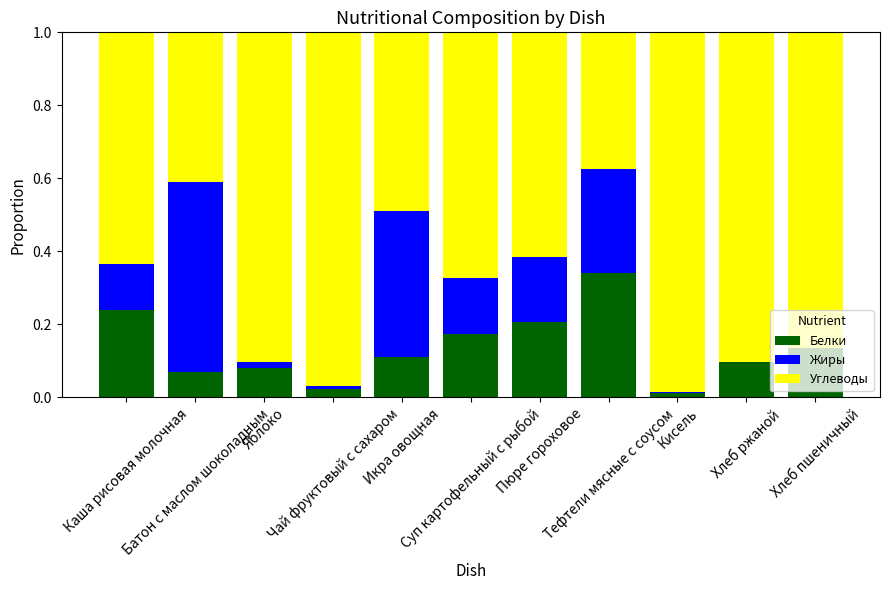

What is the sum of all Белки values?

1.5